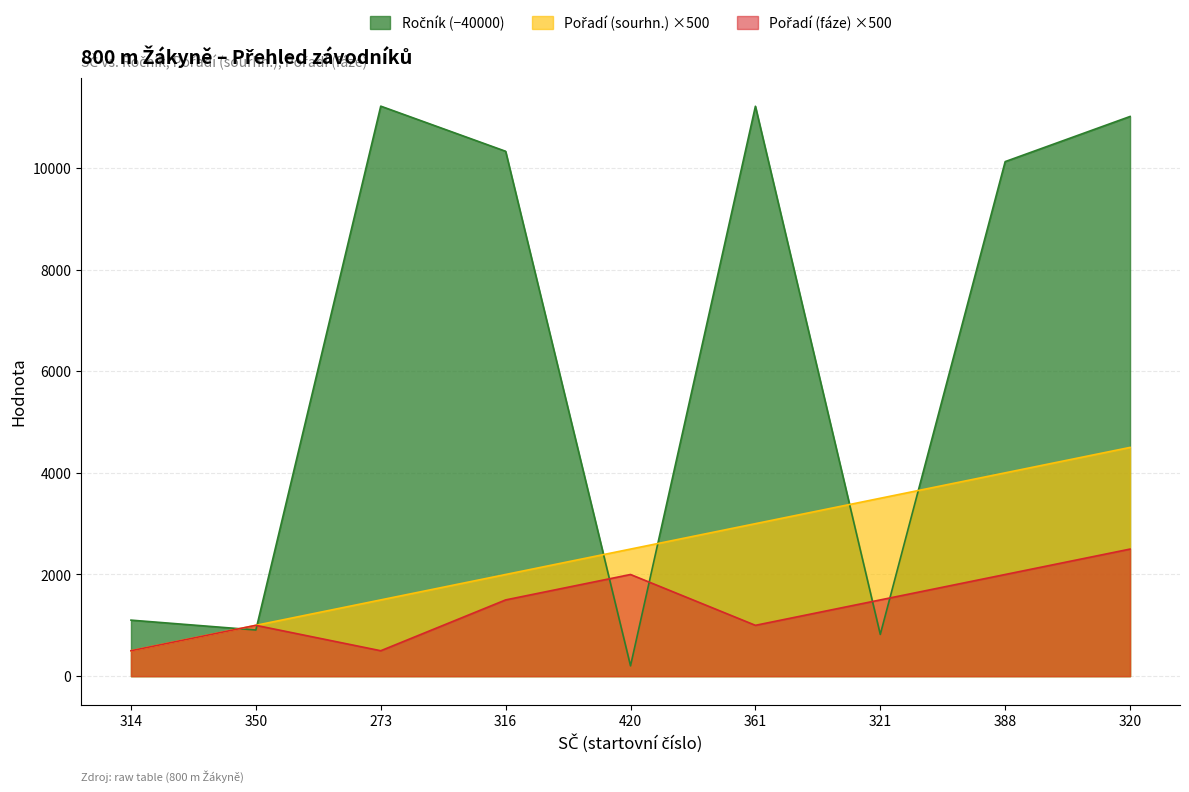

Which series changed the most between 314 and 273?

Ročník